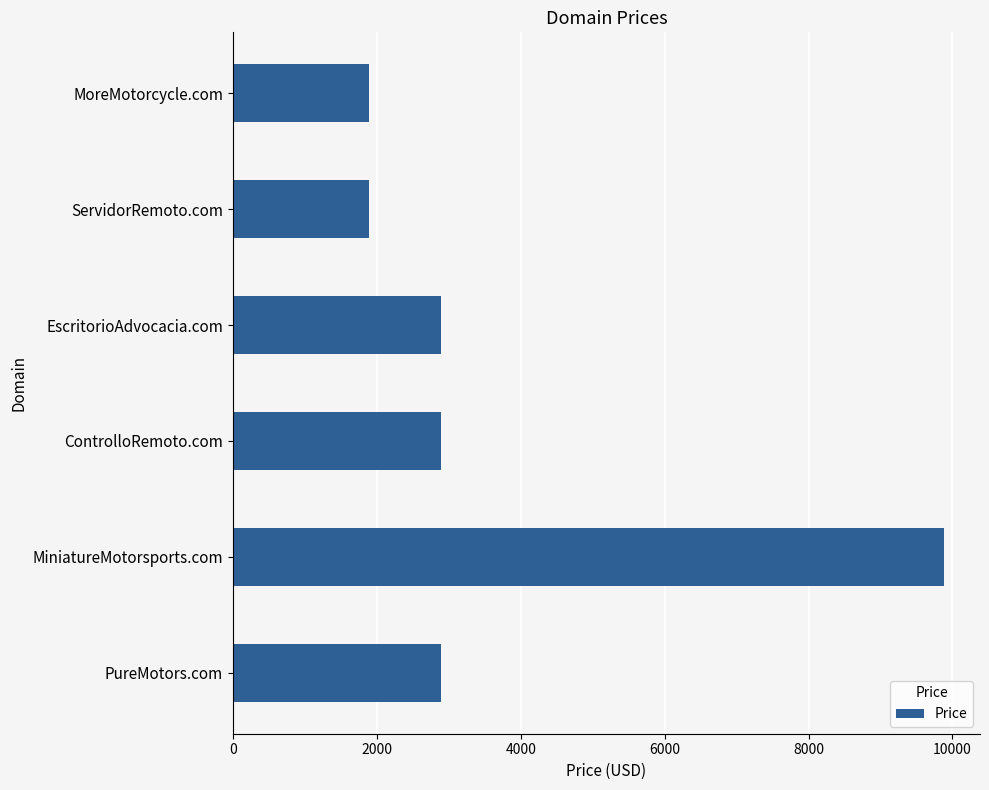

What is the change in value from MoreMotorcycle.com to MiniatureMotorsports.com?

+8000